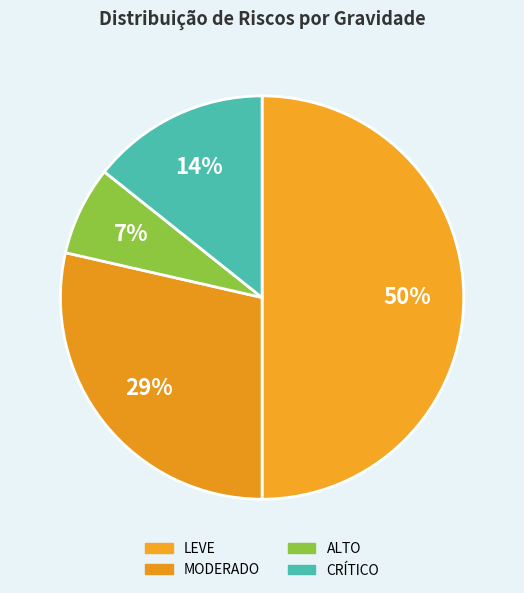

How many segments does this pie chart have?

4